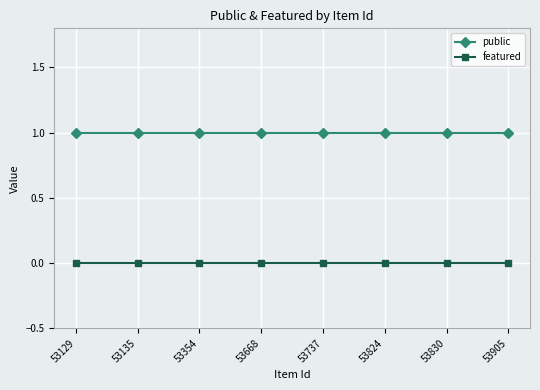

True or false: featured and public intersect in this chart.

False